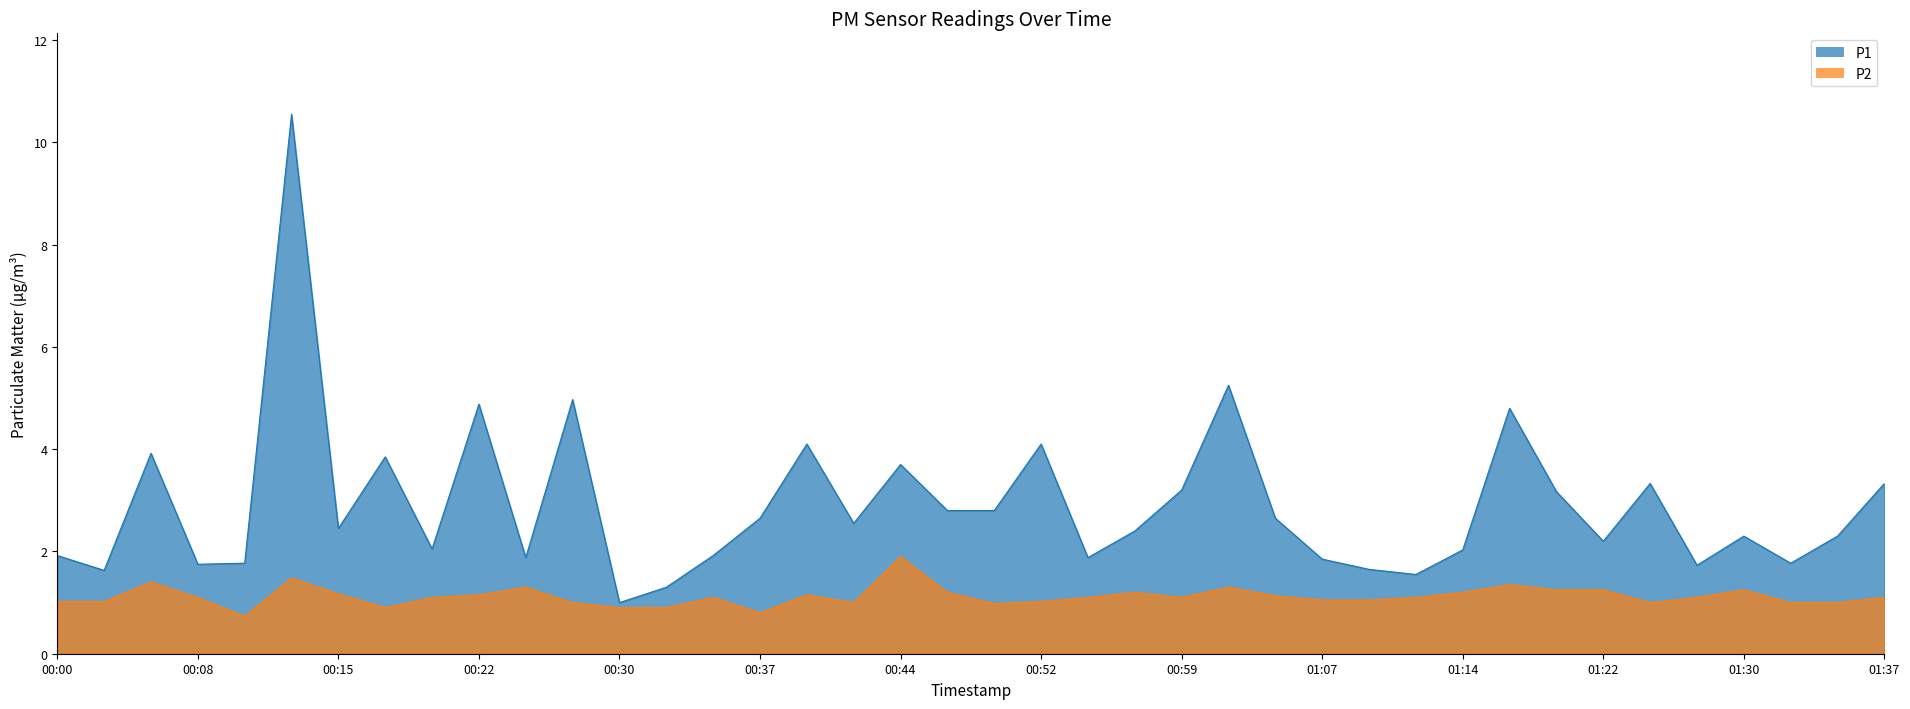

True or false: P1 has a value of 1.7 at 01:25.

False